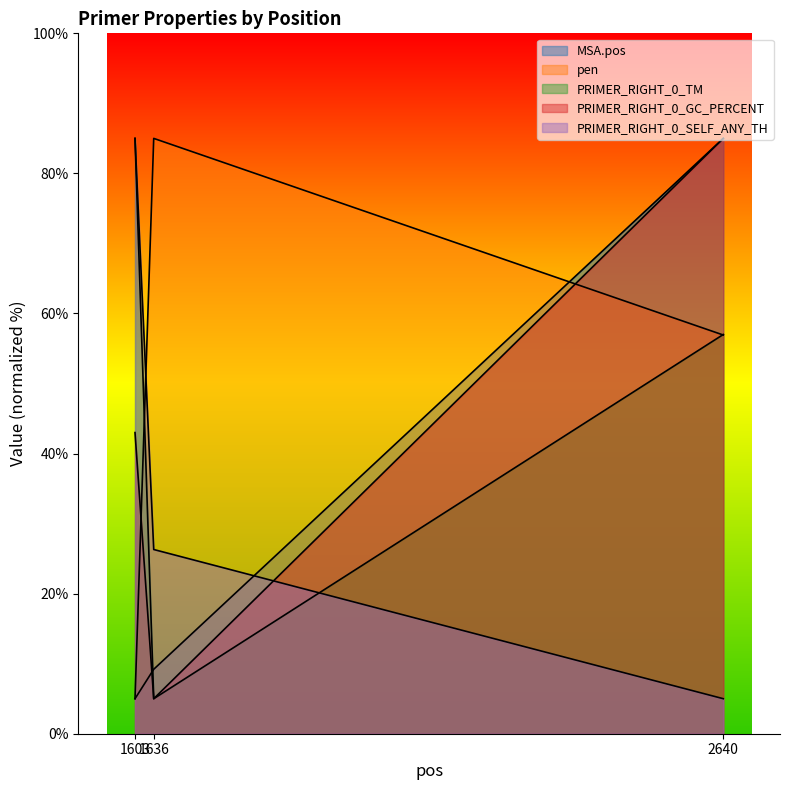

True or false: PRIMER_RIGHT_0_SELF_ANY_TH has a value of 141.5 at 1603.

False